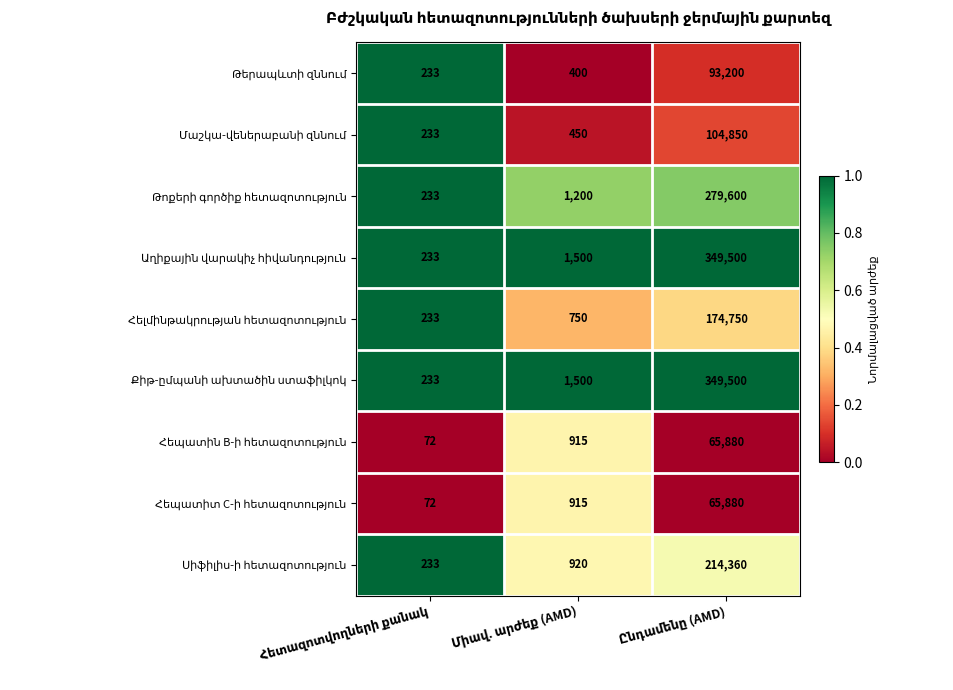

What is the maximum value shown in the chart?

349500